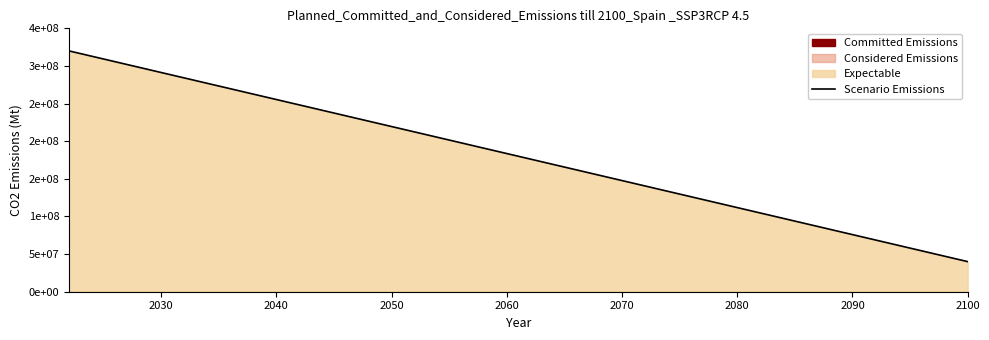

The value at 18 is 33449088.6. True or false?

False